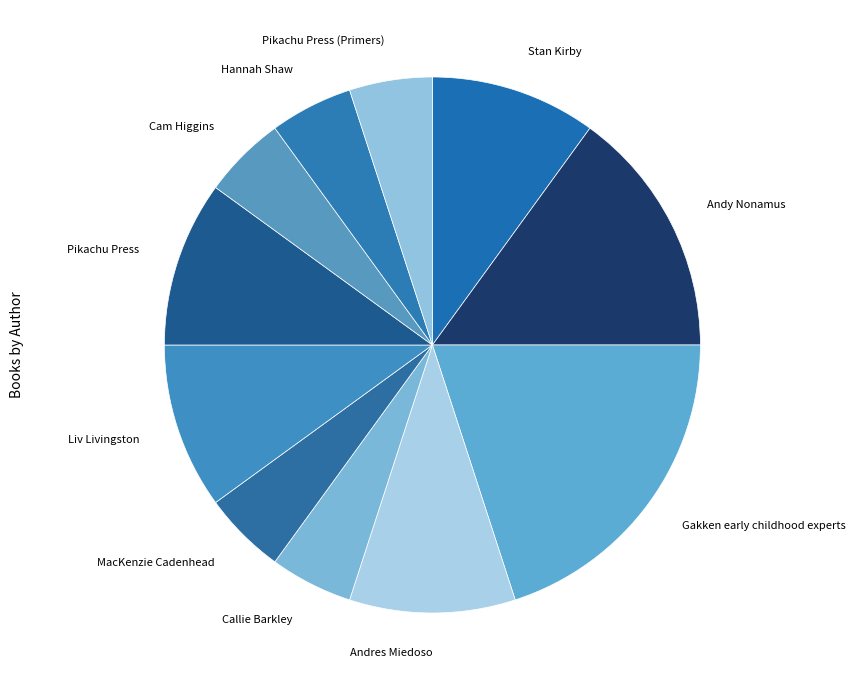

Is there any slice that represents more than half of the pie?

No